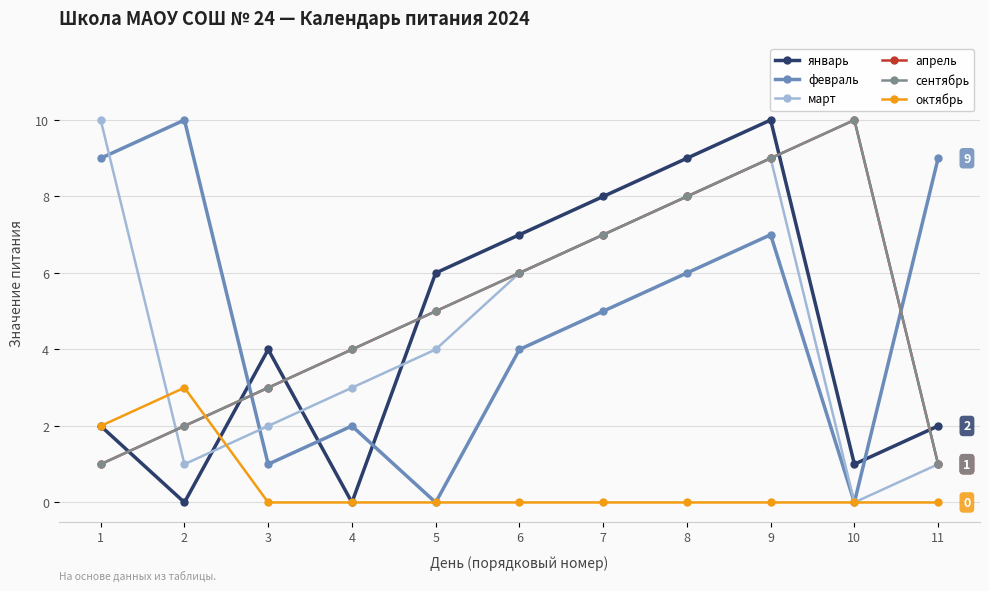

Is the value of сентябрь at 4 greater than the value of март at 11?

Yes